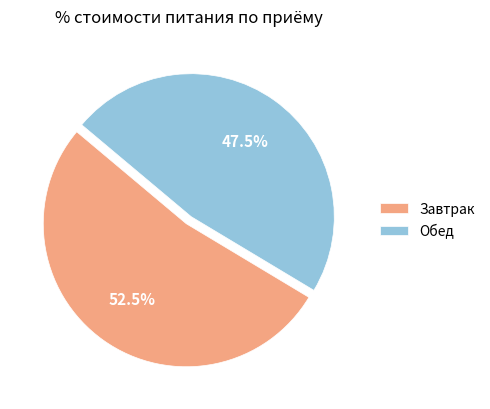

Is there a majority slice in this chart?

Yes